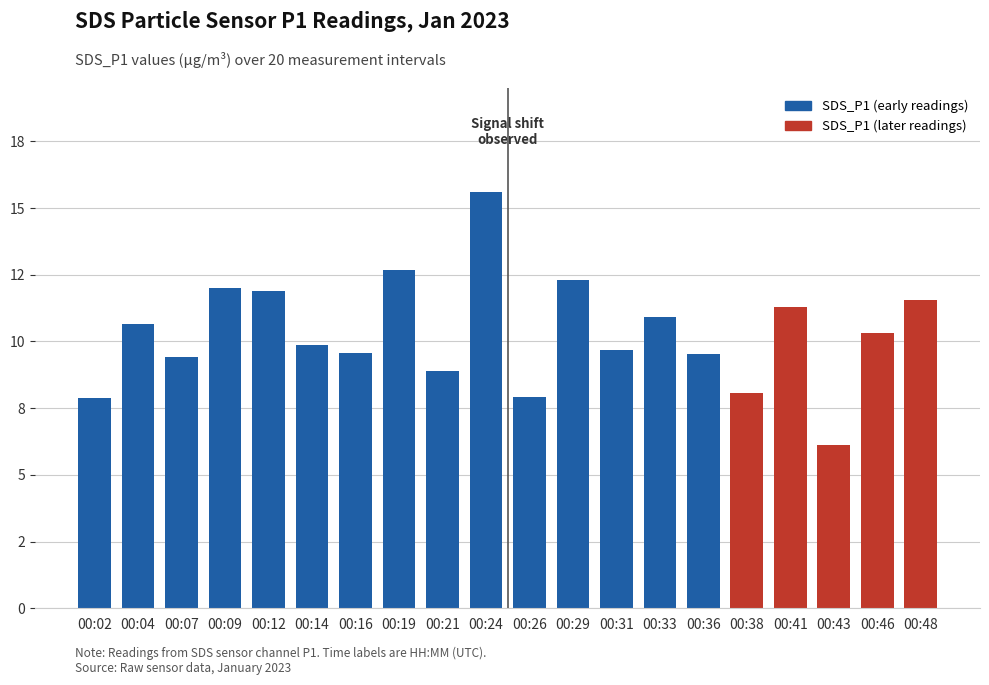

What is the change in value from 00:31 to 00:36?

-0.2